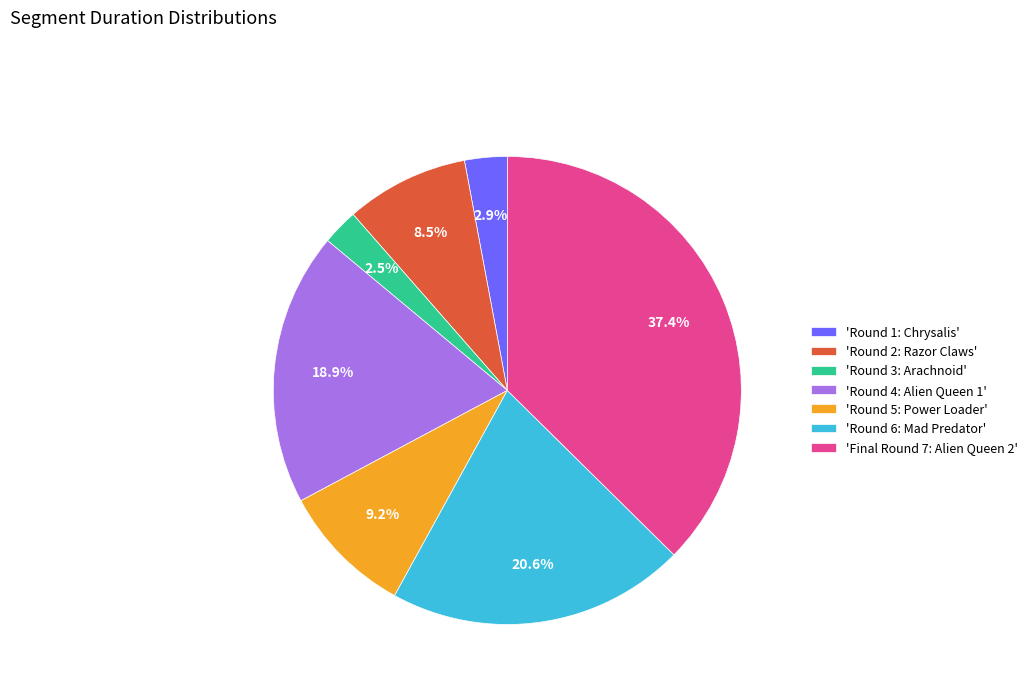

Which slice is the largest?

'Final Round 7: Alien Queen 2'